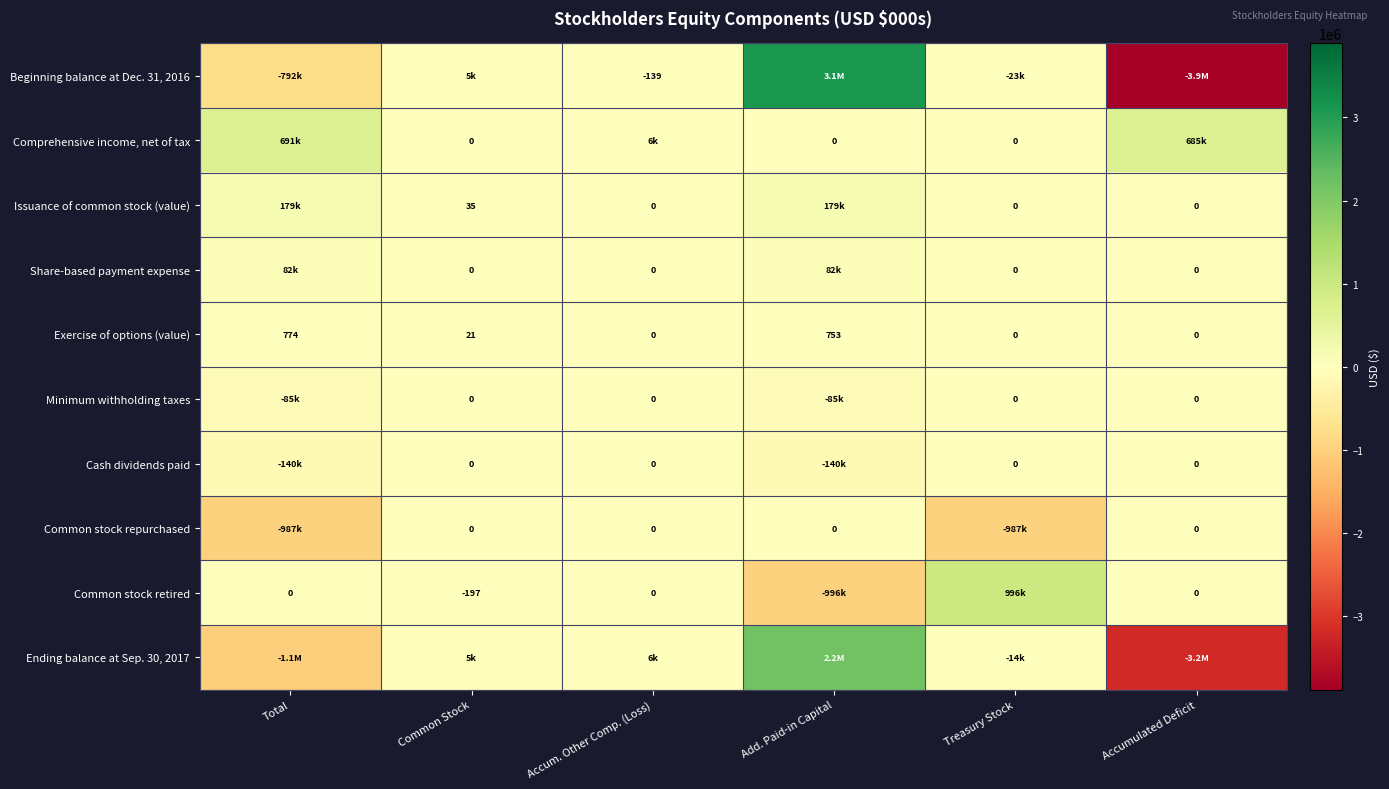

The value of Exercise of options (value) at Common Stock is 7. True or false?

False